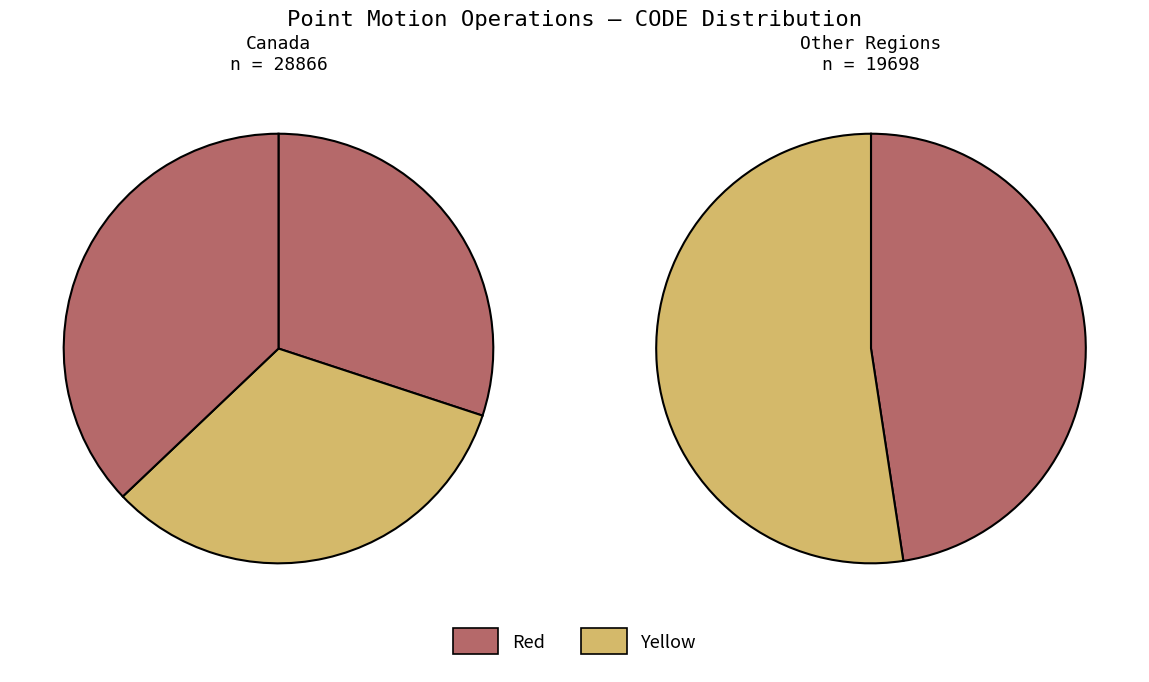

True or false: Canada velocity grid v6 accounts for 32% of the total.

False